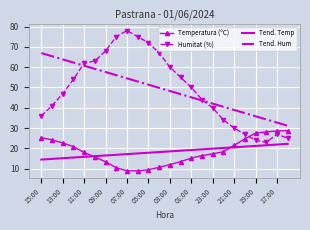

List the series in order of their peak value, lowest first.

Tend. Temp, Temperatura (ºC), Tend. Hum, Humitat (%)